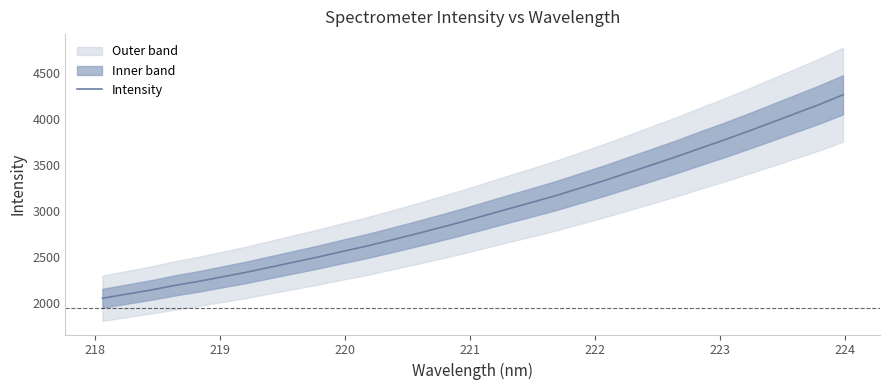

How many data points are above 2950?

16